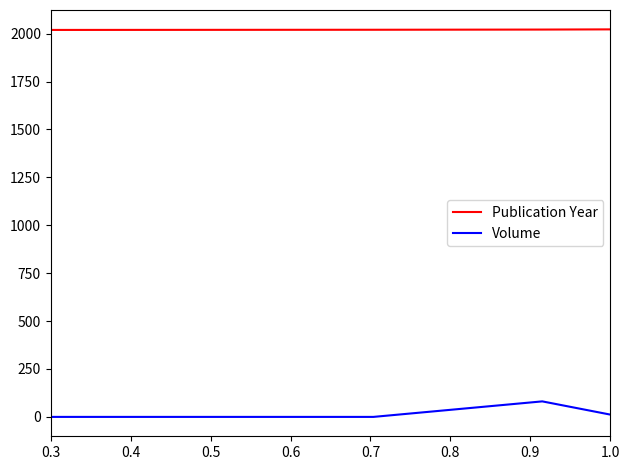

True or false: Publication Year and Volume intersect in this chart.

False